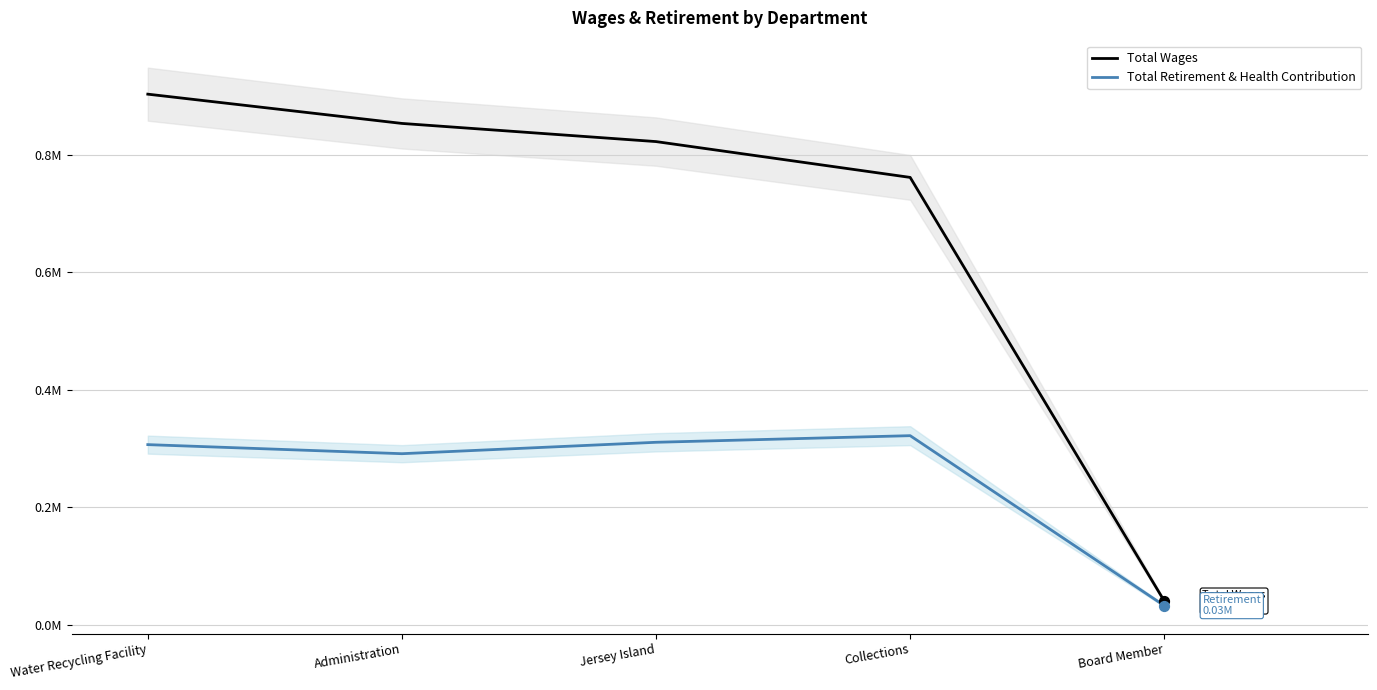

Which series has the largest total across all categories?

Total Wages